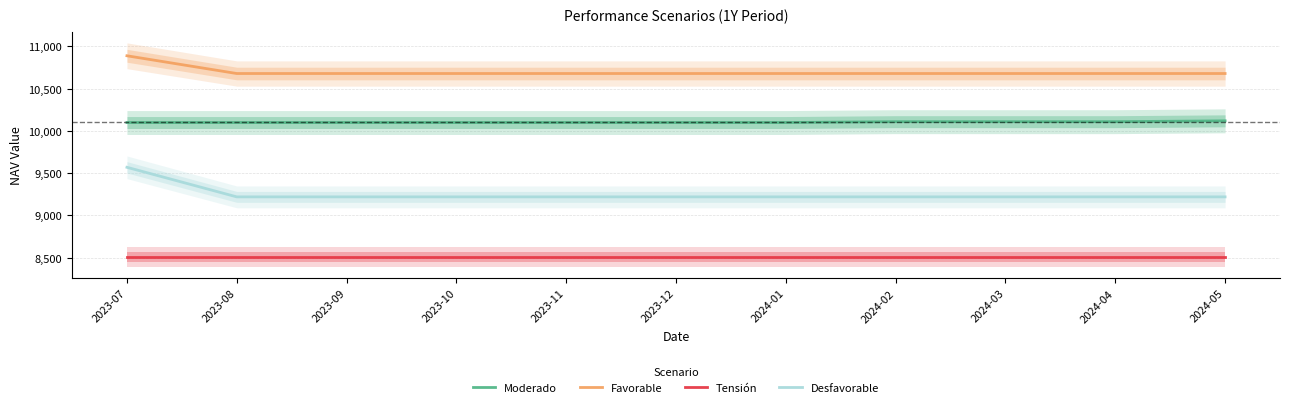

Does the chart display data point markers on the line(s)?

No